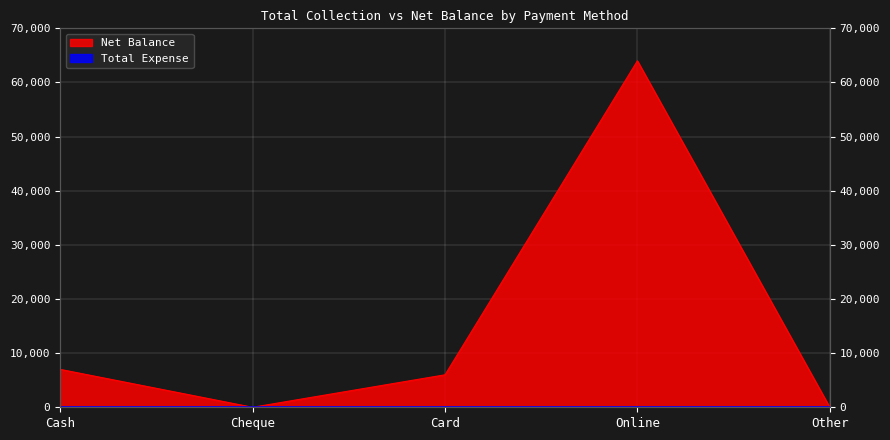

How many data points are less than 6000?

2